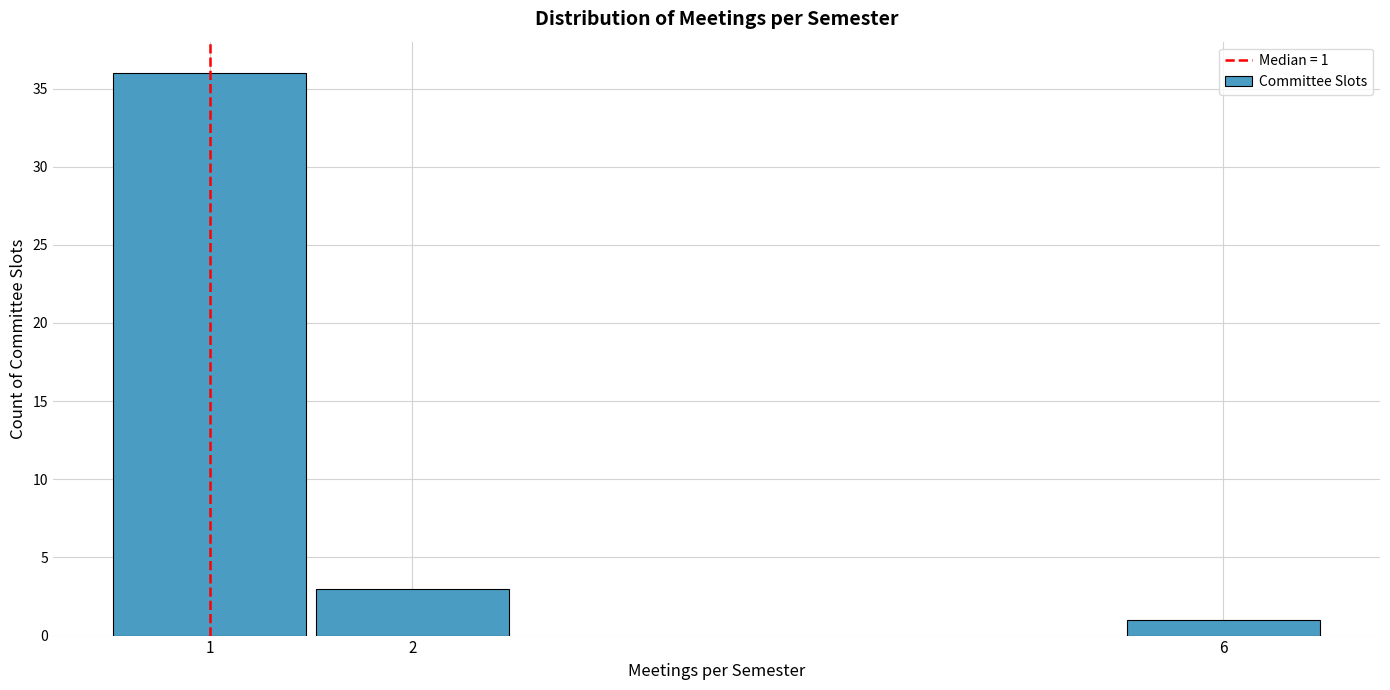

Reading left to right, transcribe all the data shown in this chart.

1=36	2=3	6=1